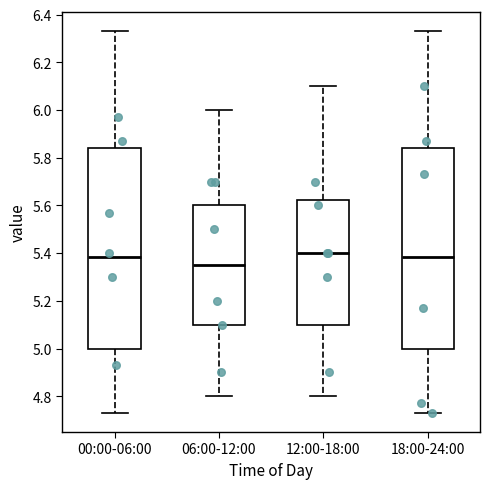

Reading left to right, read every box against the y-axis: the position of its median line, the range the box covers, and the ends of its whiskers. The values are not printed on the chart, so give them approximately, as read against the axis.

00:00-06:00: median 5.38, box 5.00 to 5.84, whiskers 4.74 to 6.34
06:00-12:00: median 5.36, box 5.10 to 5.60, whiskers 4.80 to 6.00
12:00-18:00: median 5.40, box 5.10 to 5.62, whiskers 4.80 to 6.10
18:00-24:00: median 5.38, box 5.00 to 5.84, whiskers 4.74 to 6.34